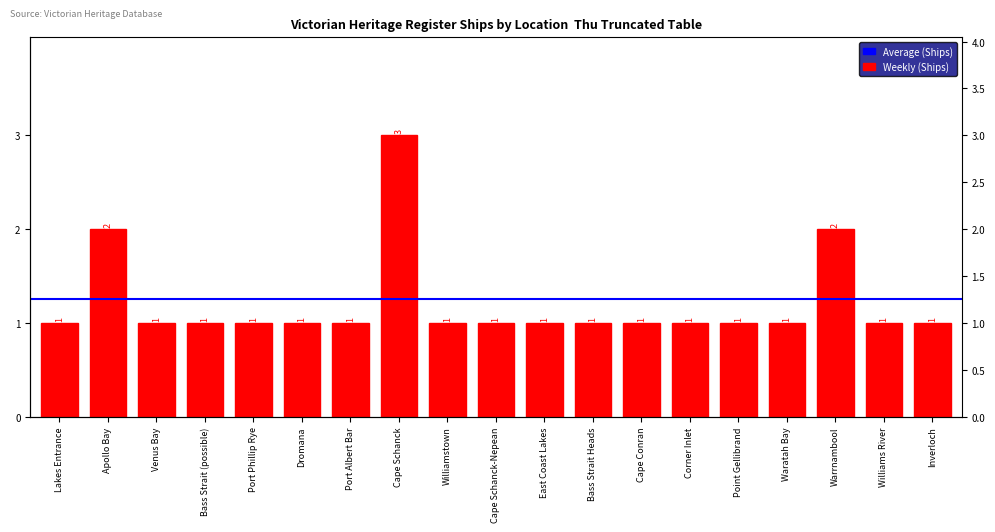

Which label corresponds to the largest value in the chart?

Cape Schanck